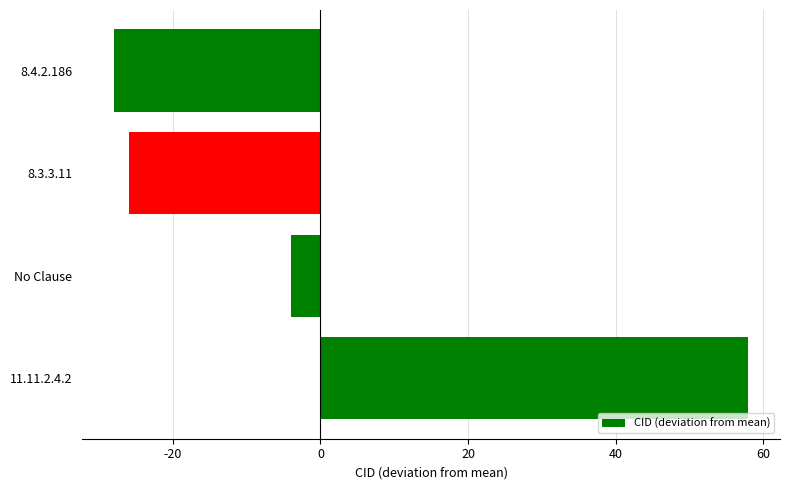

True or false: the data shows -4 at No Clause.

True